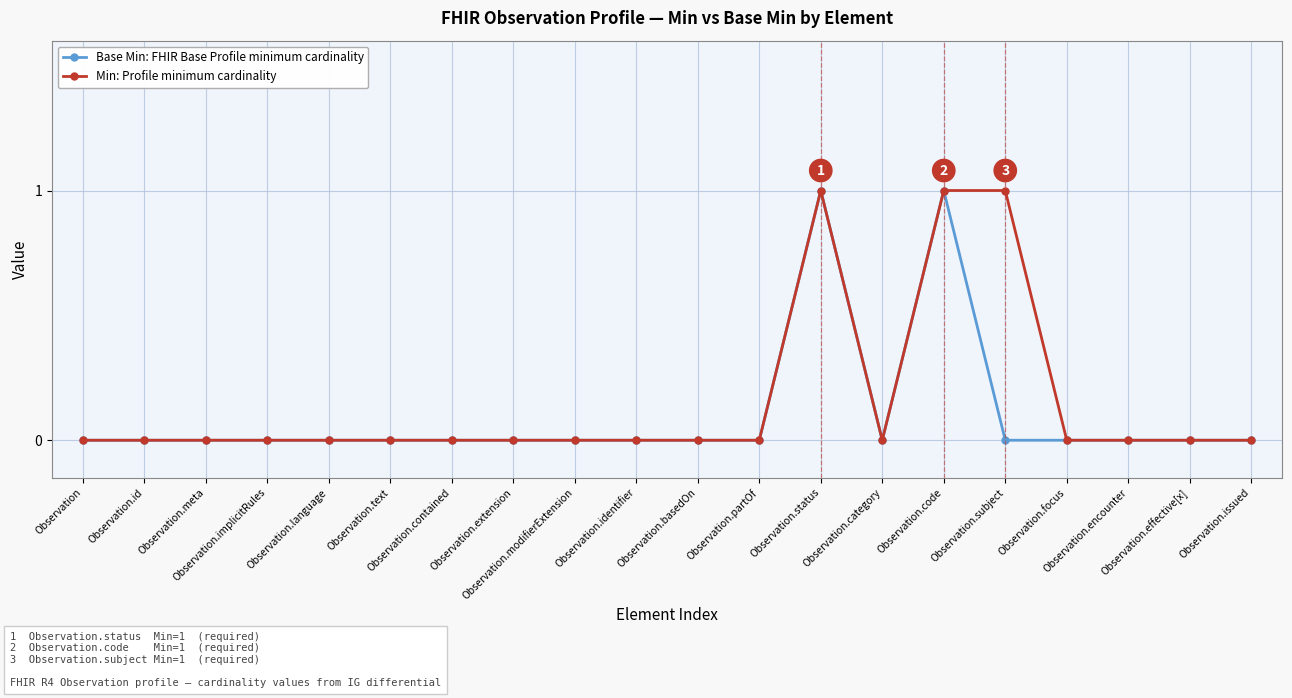

Count the Min: Profile minimum cardinality values in the range 0 to 1.

20